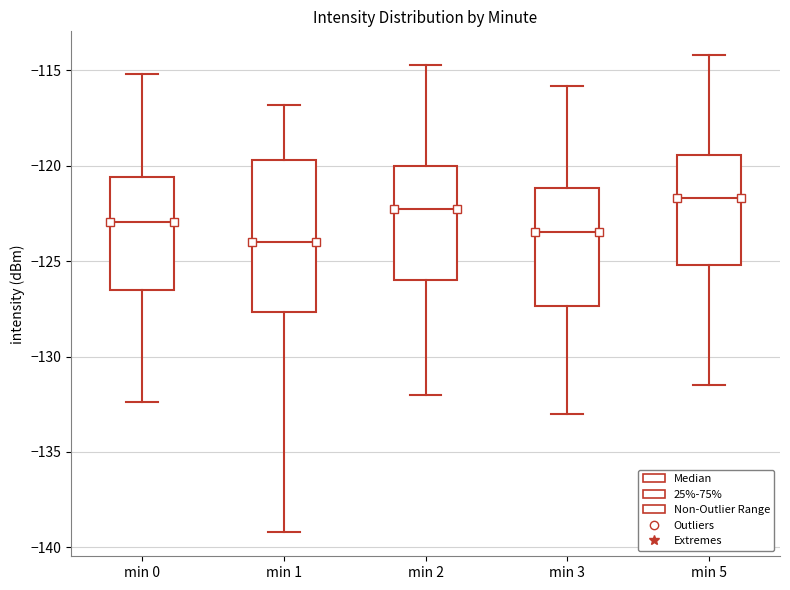

Which box's median line is the lowest?

min 1